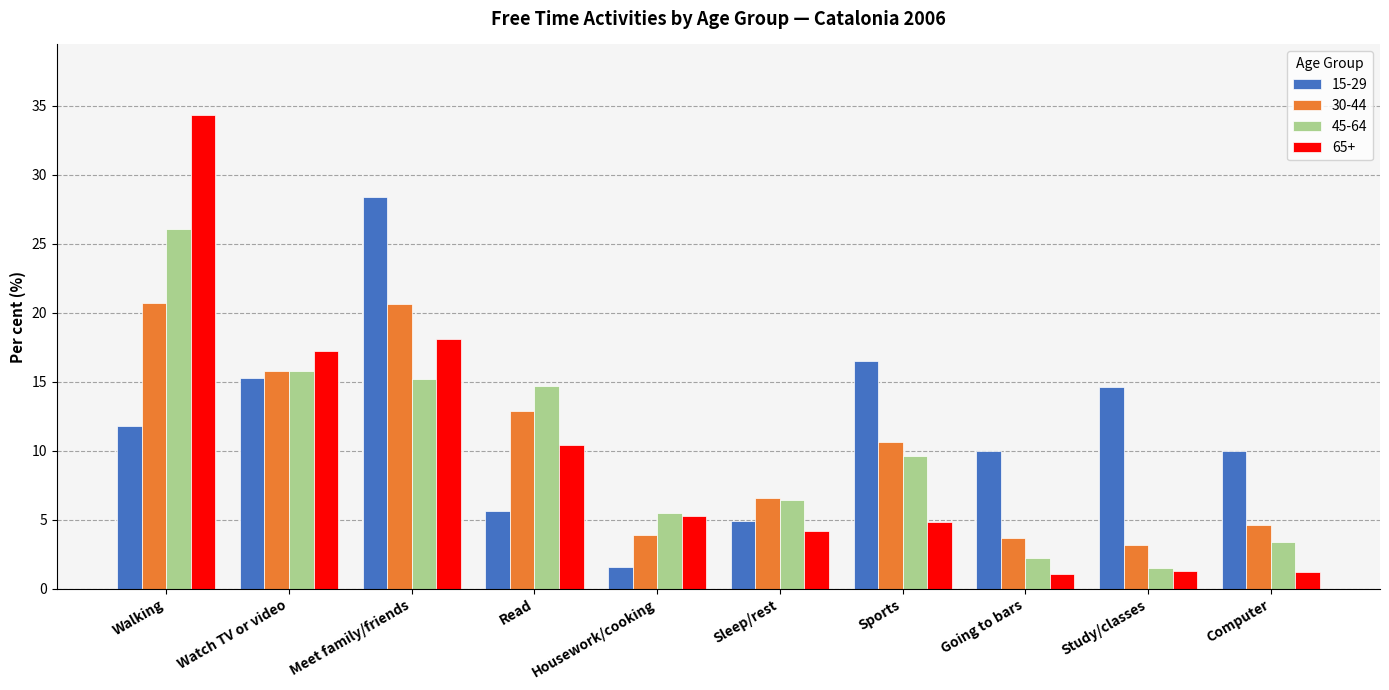

At how many categories does at least one series exceed 5?

10